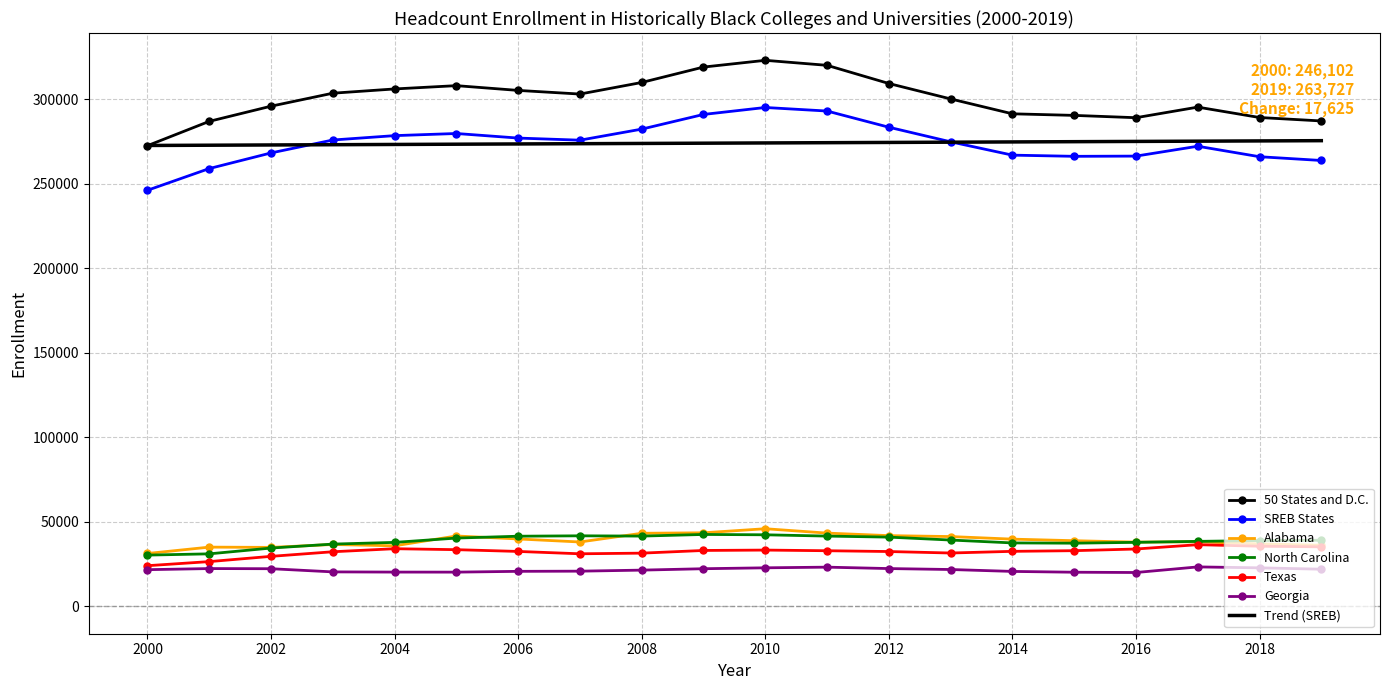

True or false: Texas and SREB States intersect in this chart.

False